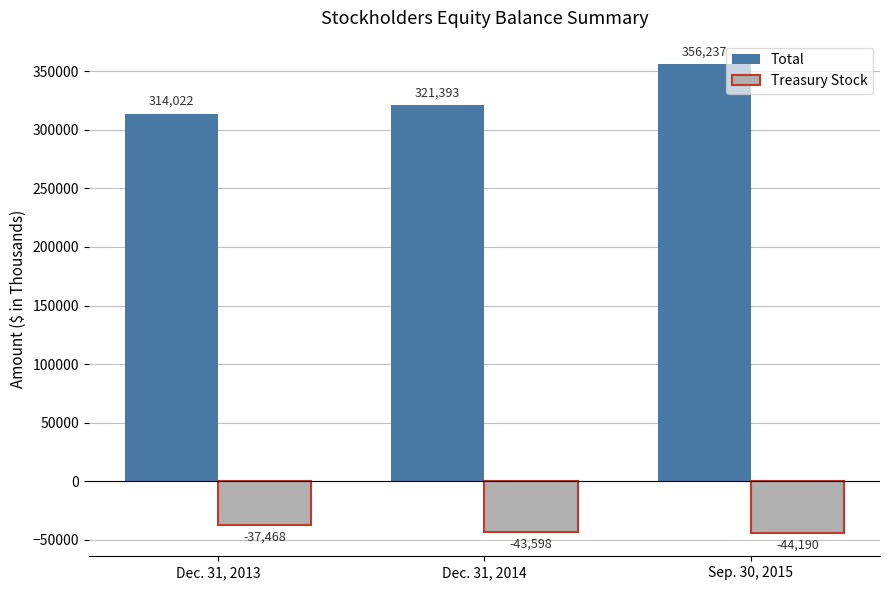

Rank the categories by Total value from lowest to highest.

Dec. 31, 2013, Dec. 31, 2014, Sep. 30, 2015